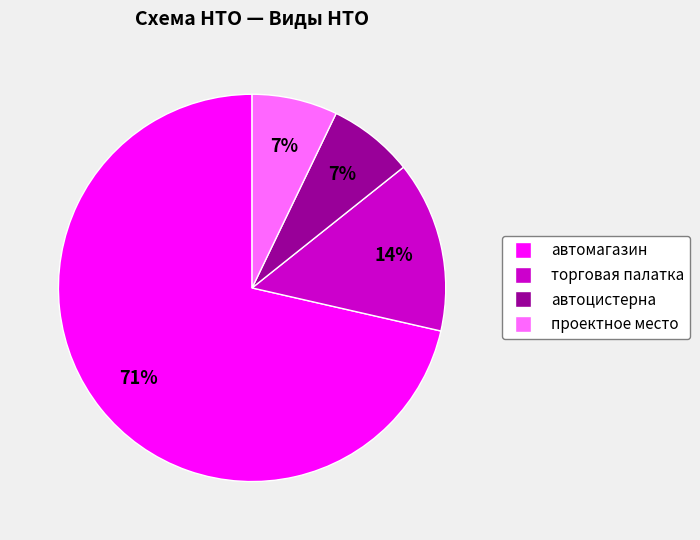

Combined, do автоцистерна and автомагазин account for over 50%?

Yes